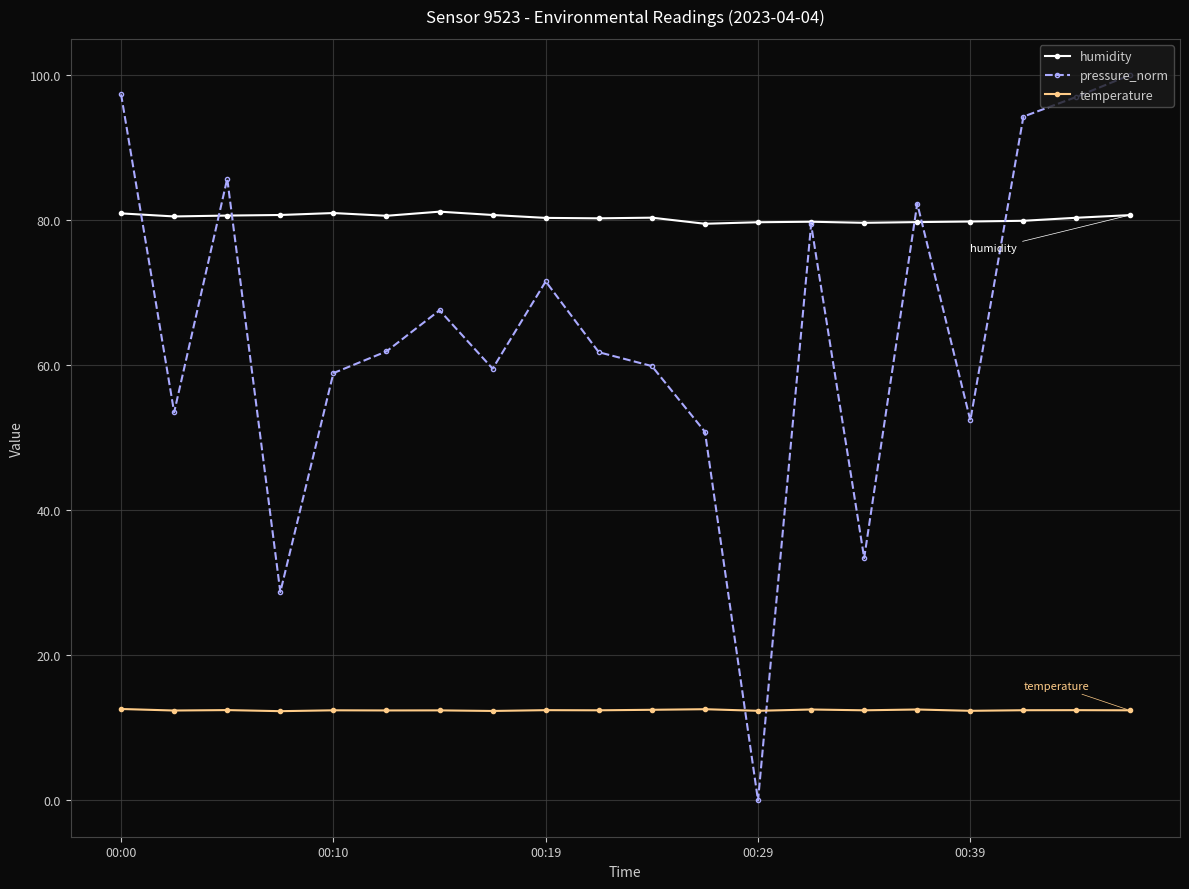

What is the highest value of the humidity series?

81.2